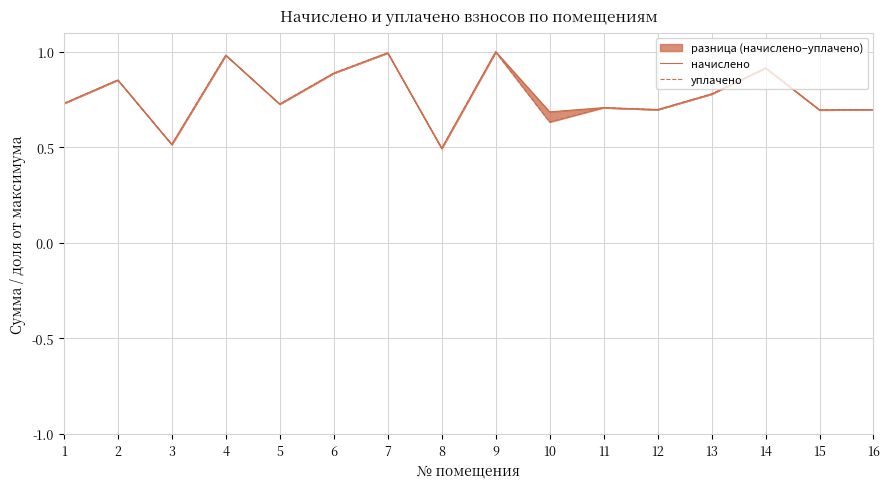

How many lines are shown in the chart?

2